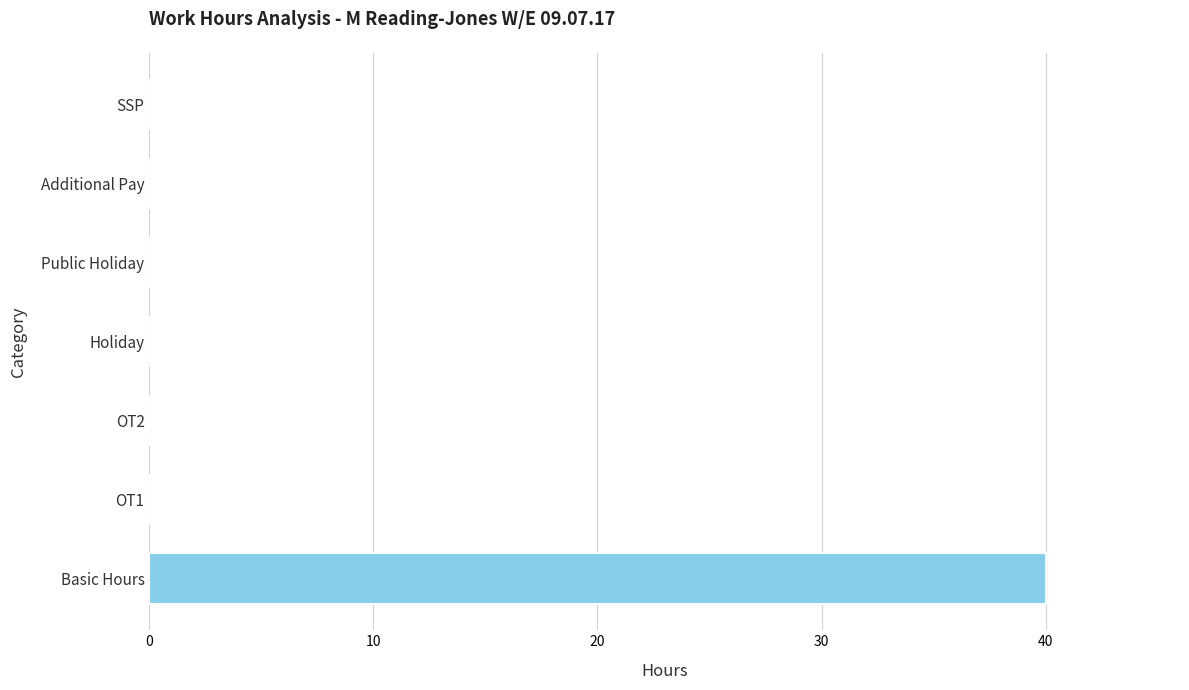

Reading bottom to top, extract all data points from this chart.

Basic Hours=40	OT1=0	OT2=0	Holiday=0	Public Holiday=0	Additional Pay=0	SSP=0